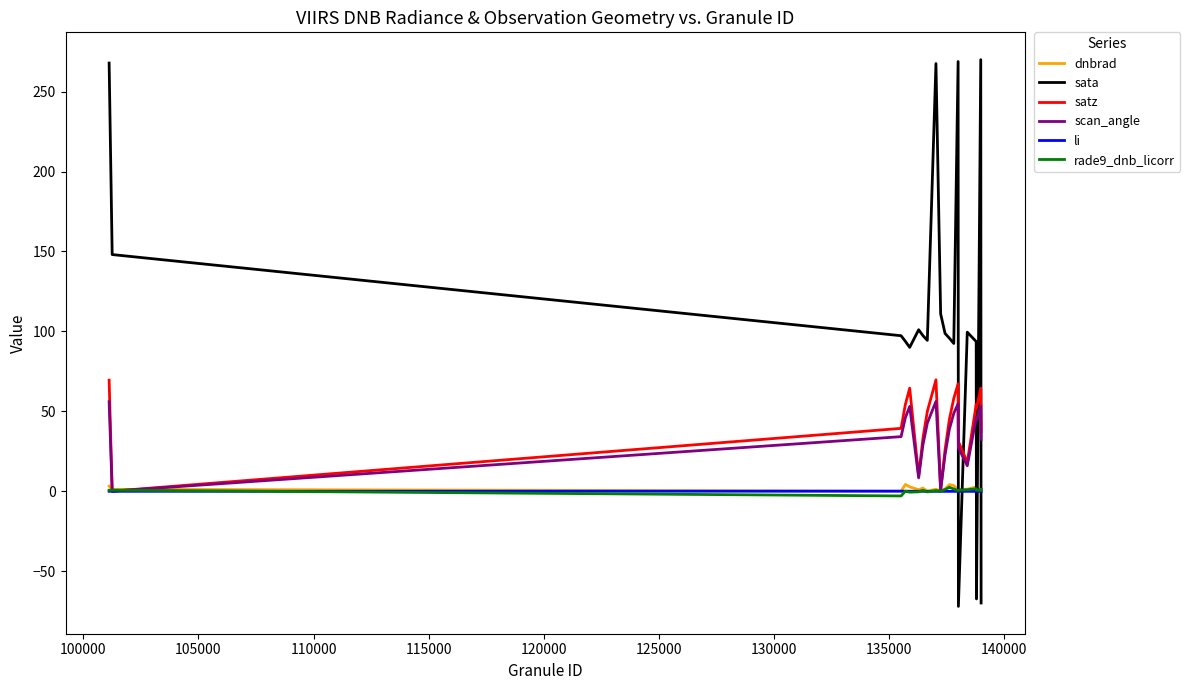

What is the maximum value shown in the chart?

270.0